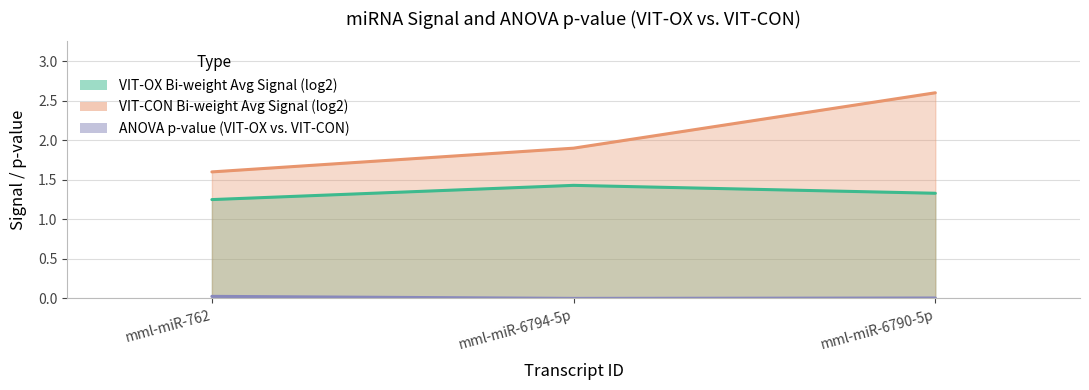

Rank the categories by VIT-OX Bi-weight Avg Signal (log2) value from highest to lowest.

mml-miR-6794-5p, mml-miR-6790-5p, mml-miR-762